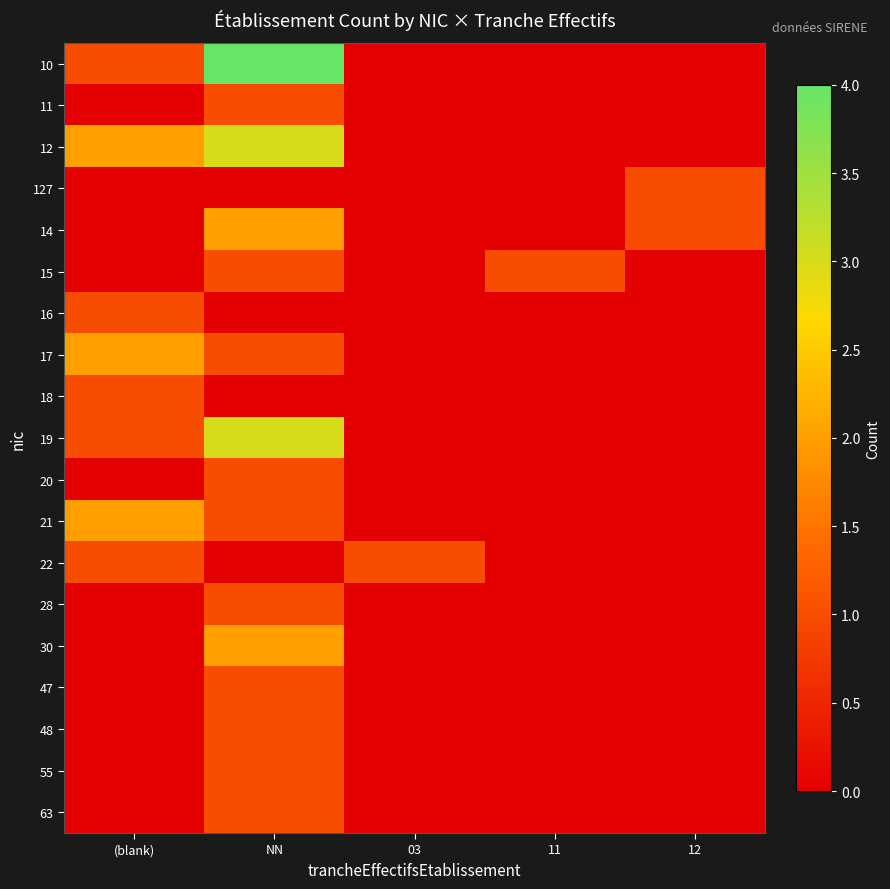

Which series changed the most between NN and 11?

10